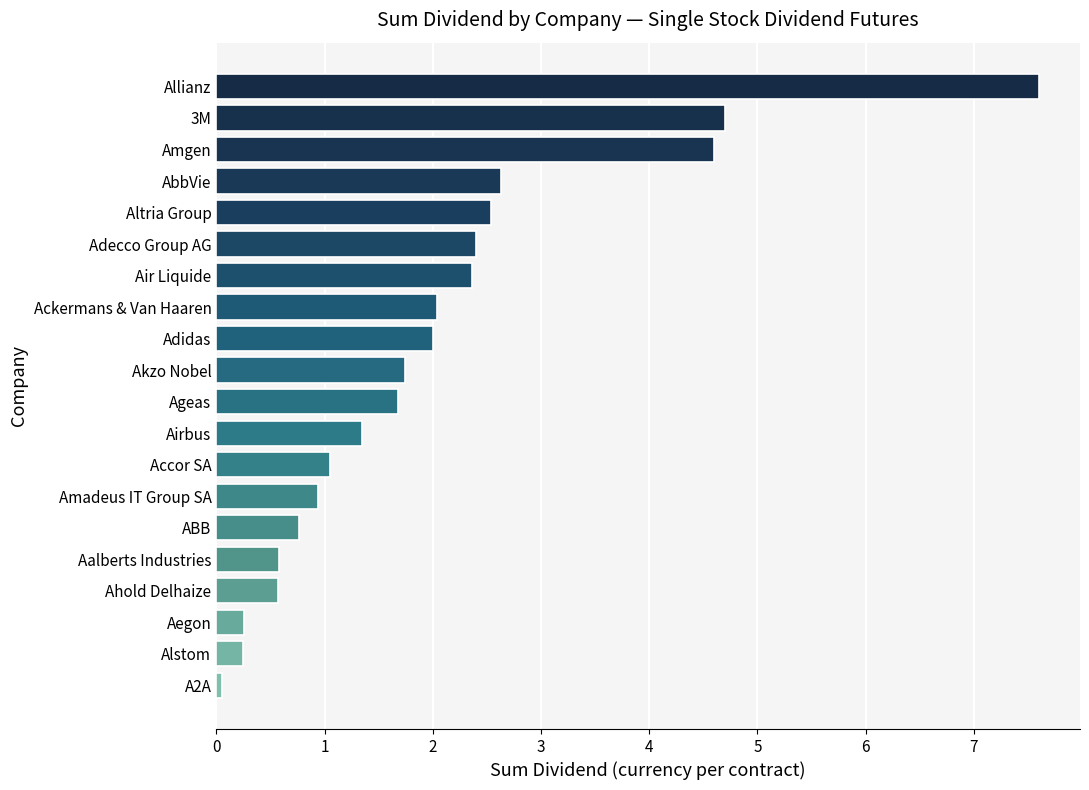

The chart shows a value of 3.2 at 3M. True or false?

False